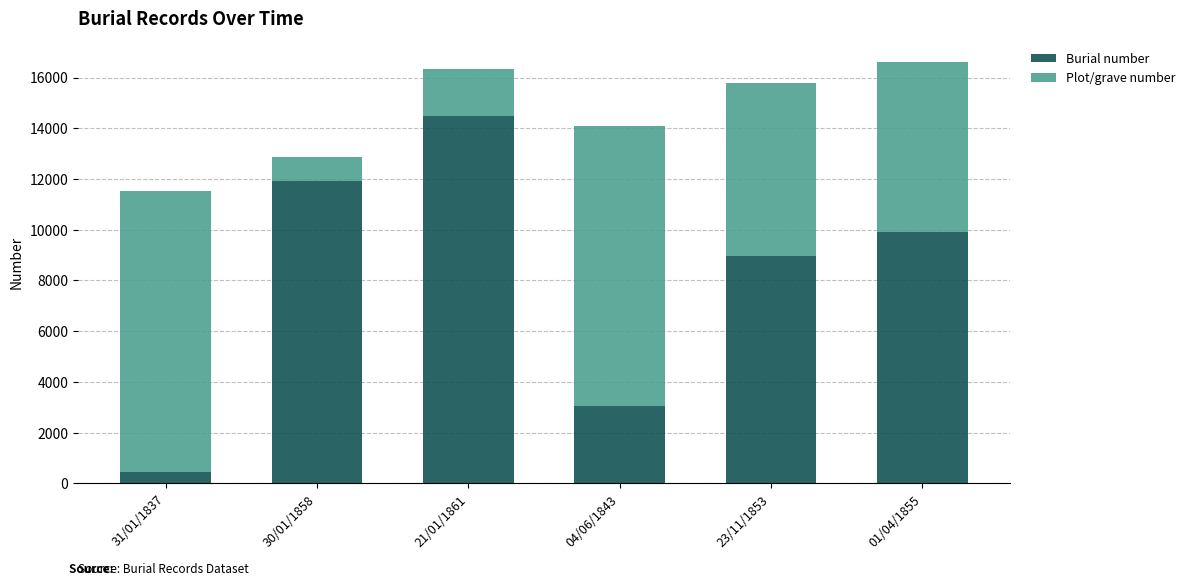

True or false: Burial number has a value of 14973 at 01/04/1855.

False